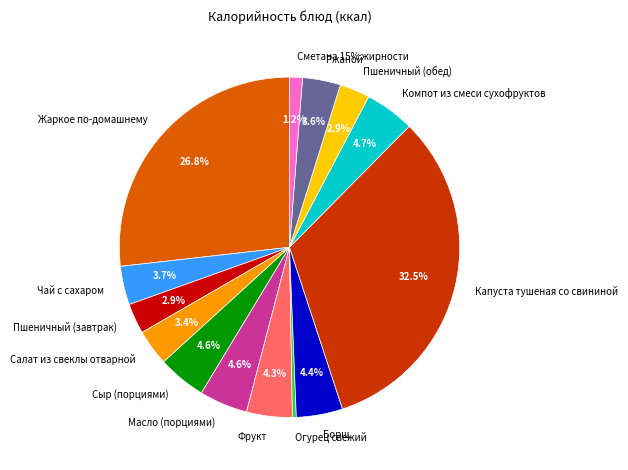

Count the number of slices in the pie.

14